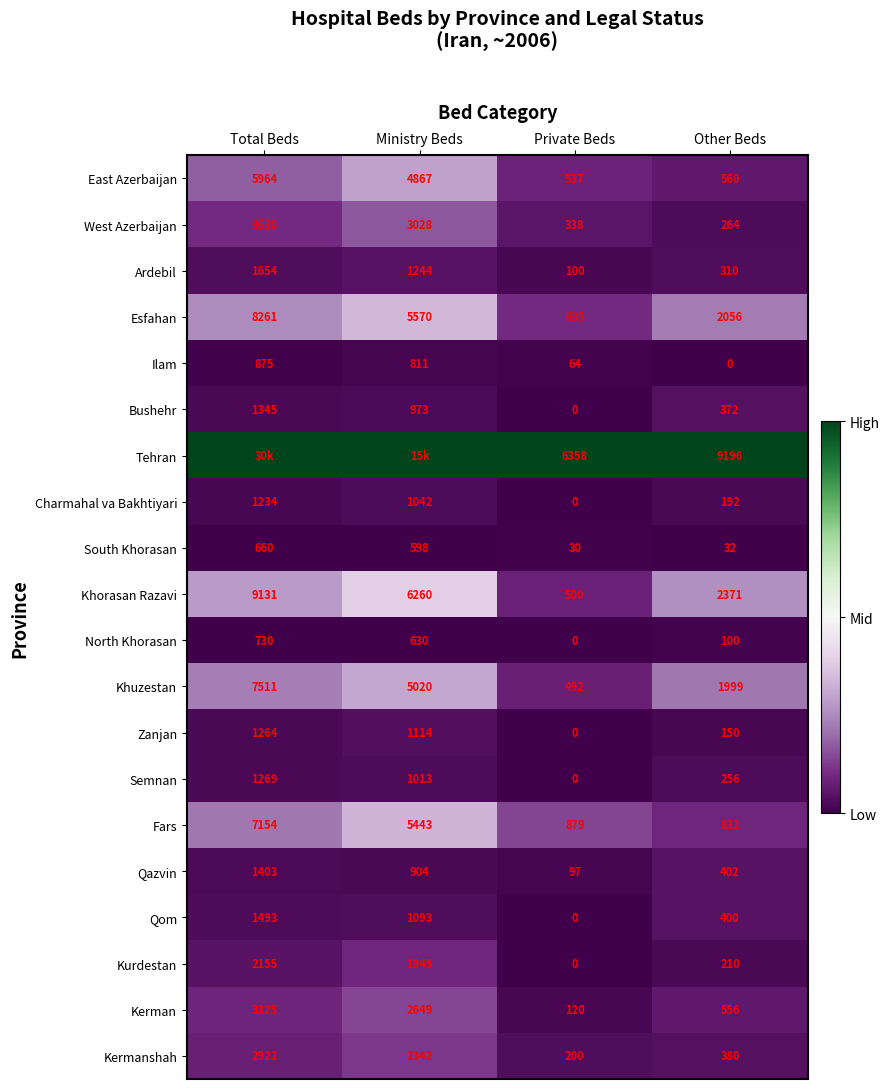

What is the difference between the maximum and minimum values in the Kermanshah series?

2722